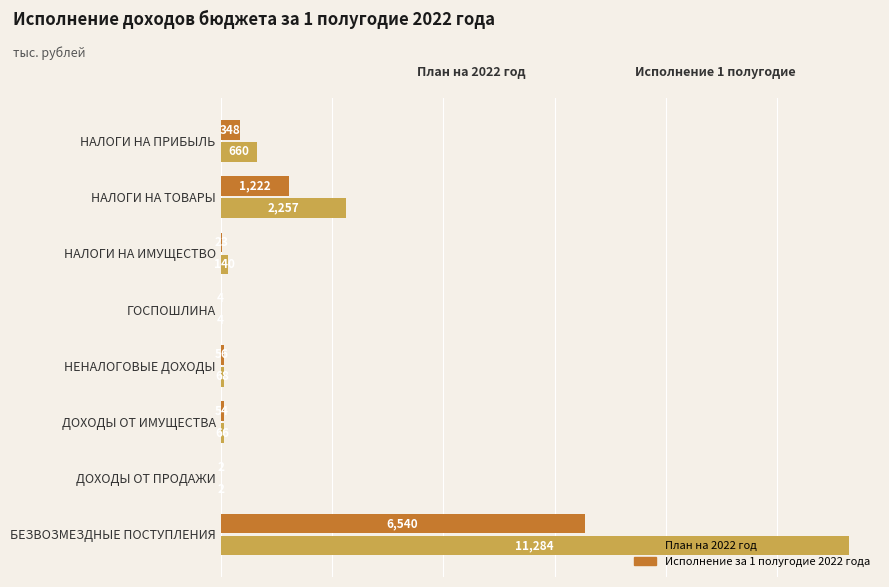

How many series are shown in this chart?

2